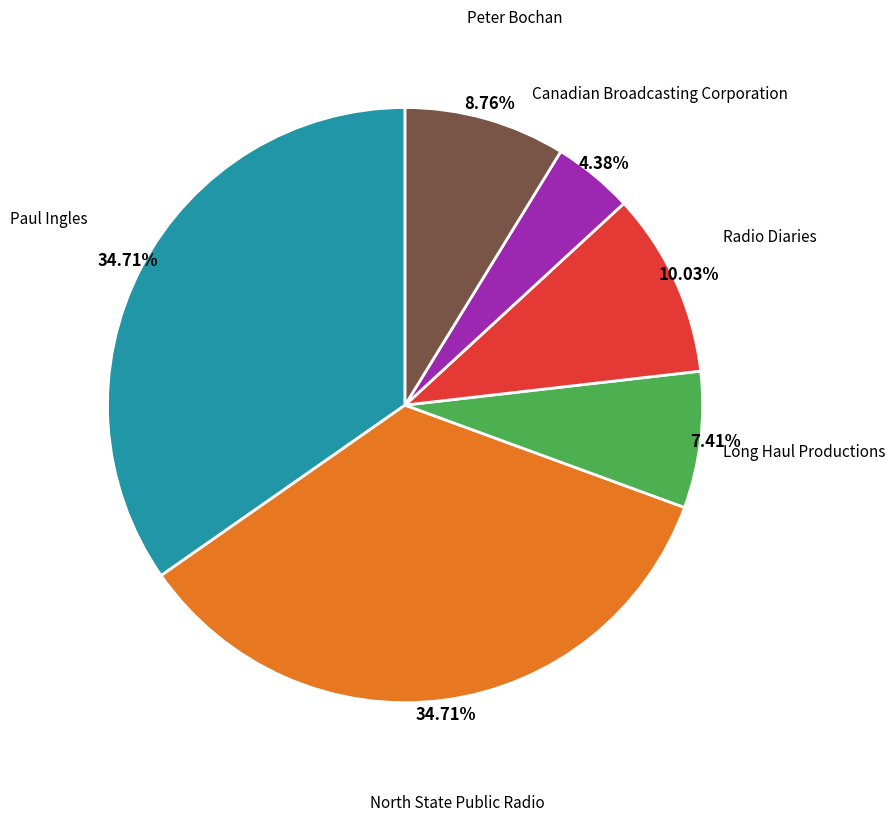

Is there a majority slice in this chart?

No